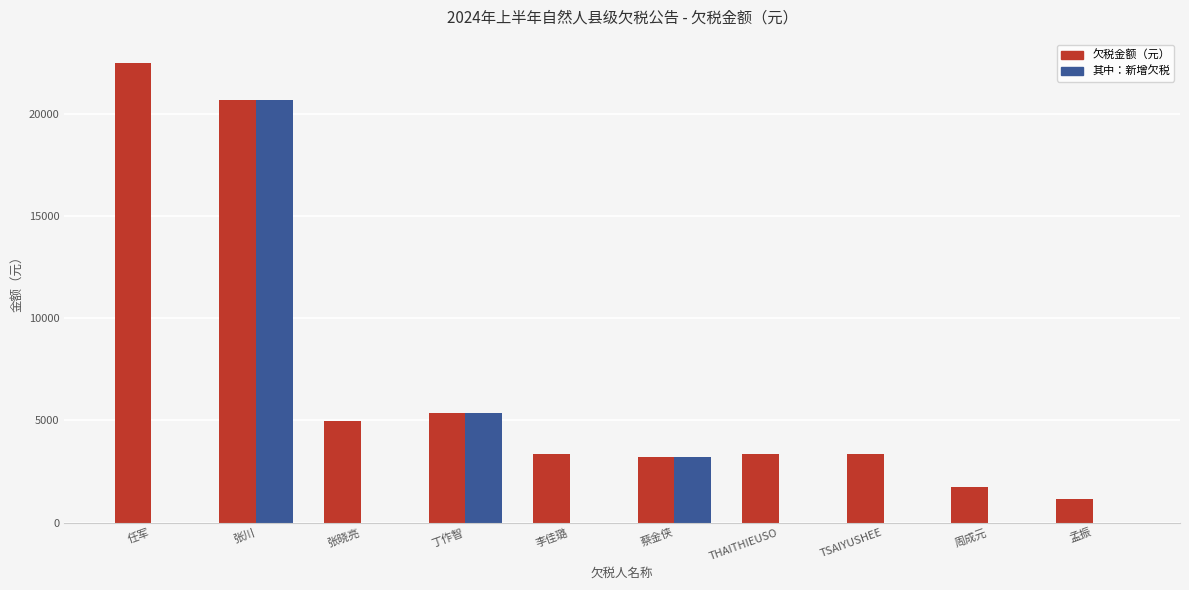

What is the spread (max minus min) of values at THAITHIEUSO?

3357.3